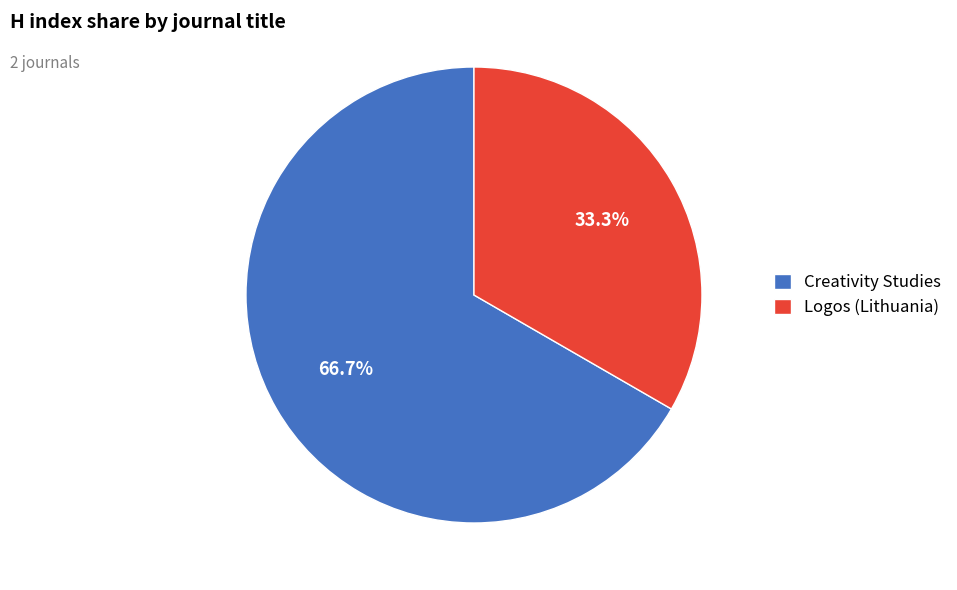

Rank the categories by value from highest to lowest.

Creativity Studies, Logos (Lithuania)